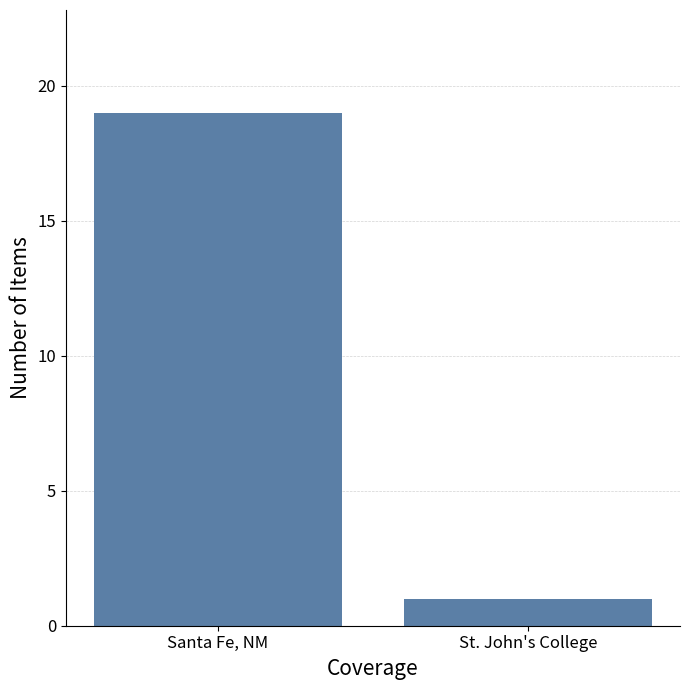

What is the maximum value shown in the chart?

19